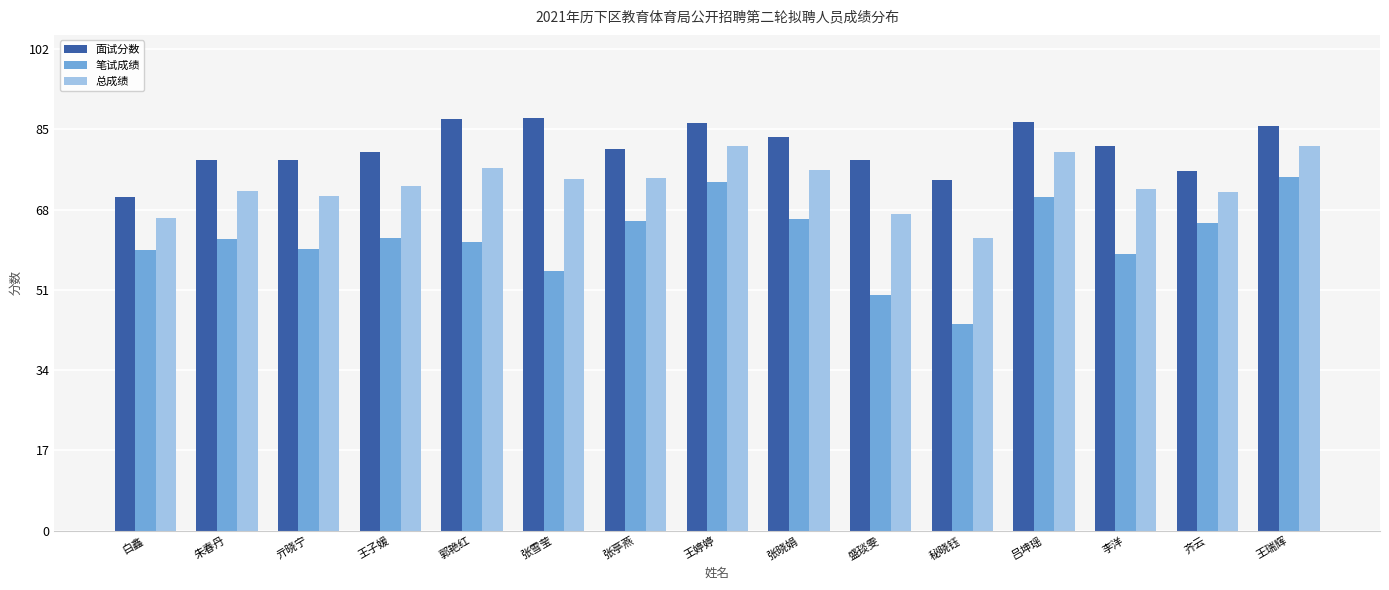

What is the approximate value of 总成绩 at 齐云?

71.8